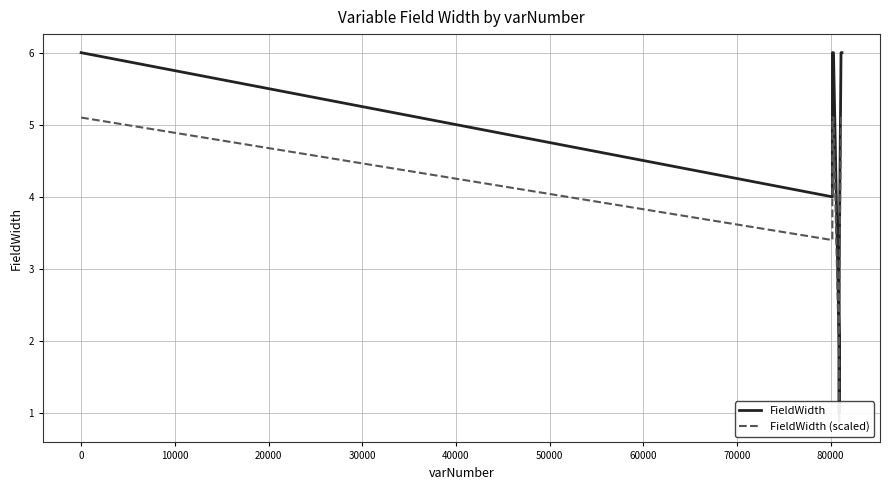

True or false: FieldWidth (scaled) and FieldWidth intersect in this chart.

False